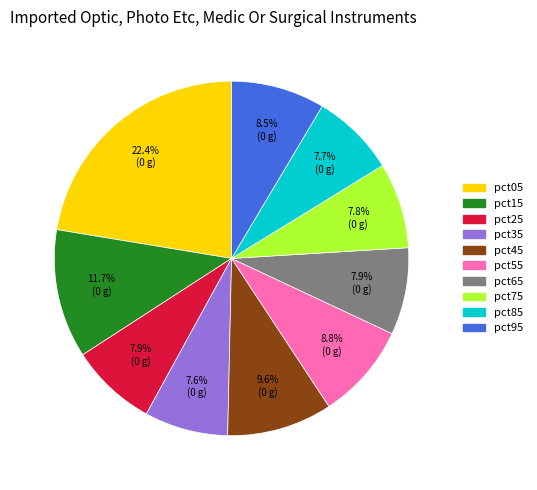

Count the number of slices in the pie.

10